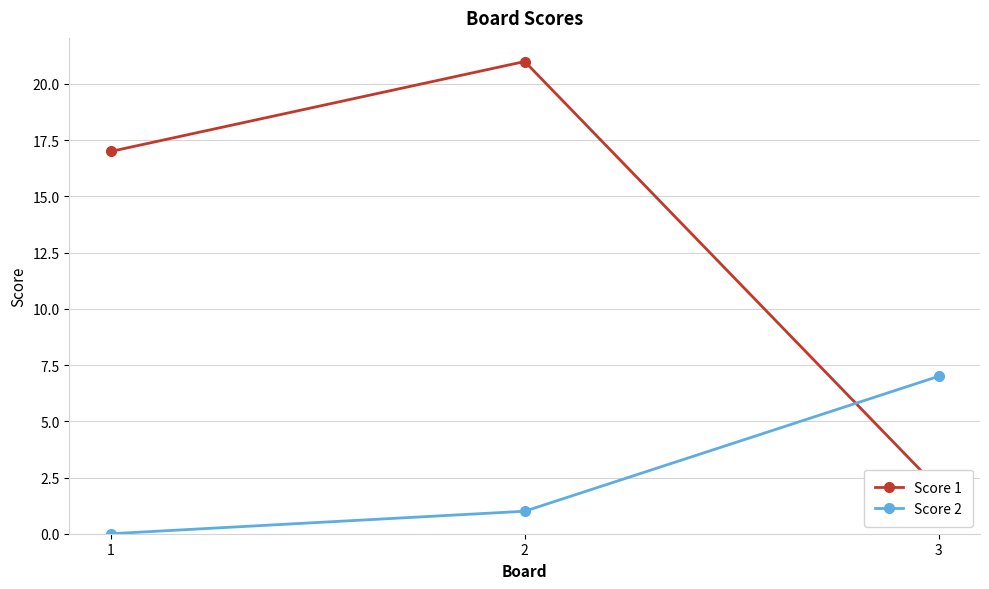

At which category is the sum across all series the highest?

2